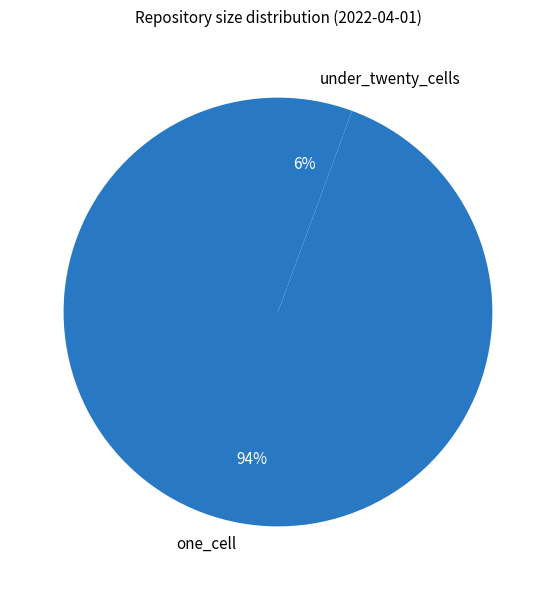

Does one_cell account for over 50% of the chart?

Yes